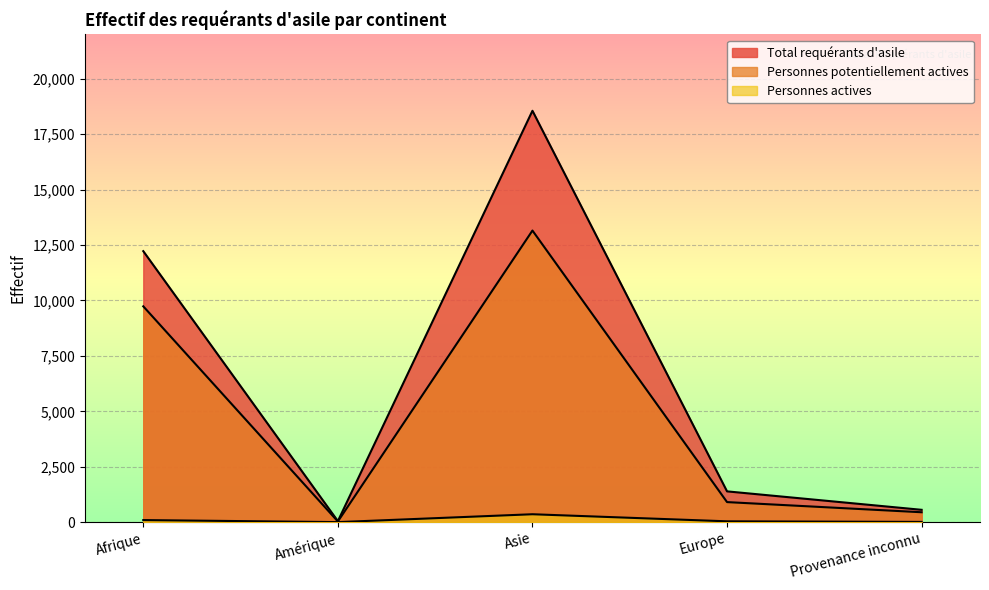

Reading right to left, transcribe all the data shown in this chart.

Total requérants d'asile: 556	1388	18556	46	12224
Personnes potentiellement actives: 446	904	13154	31	9735
Personnes actives: 10	37	356	1	93